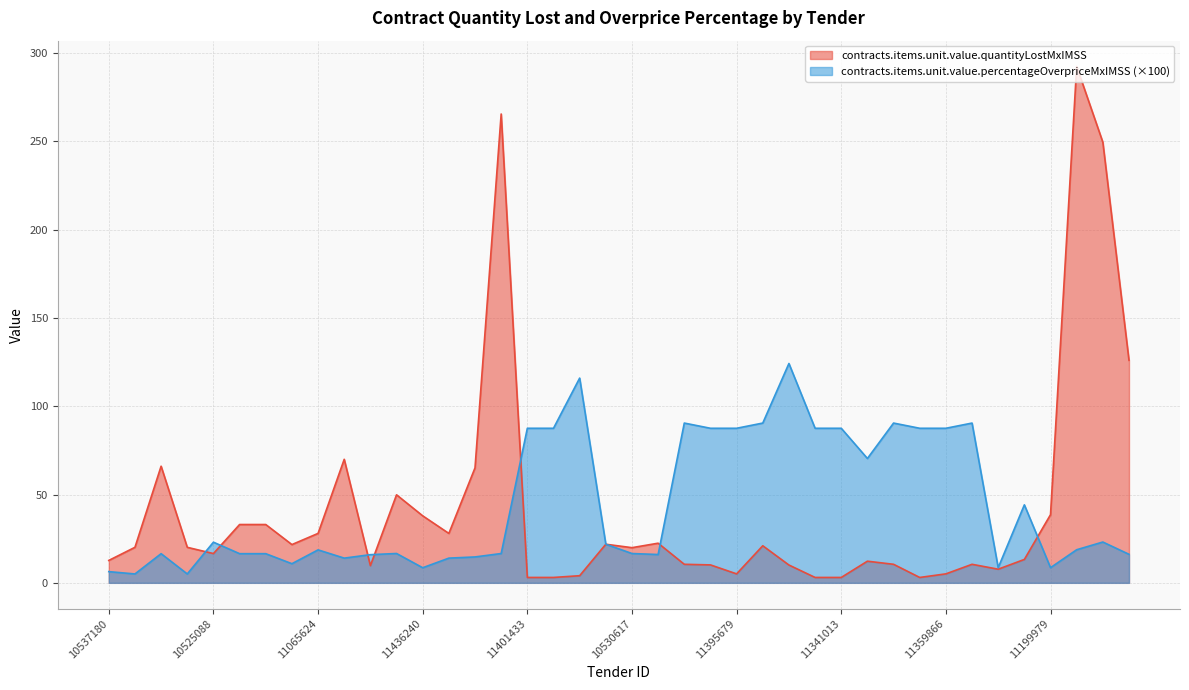

Which has a higher value, 10525095 or 10217502?

10525095